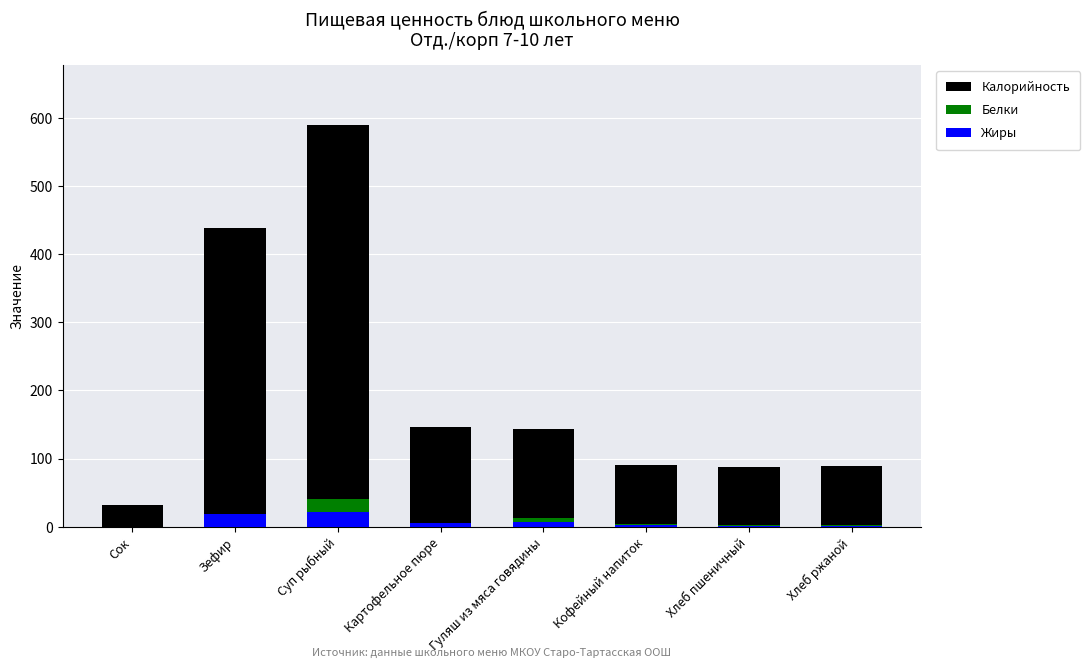

What is the label of the 6th bar from the left?

Кофейный напиток